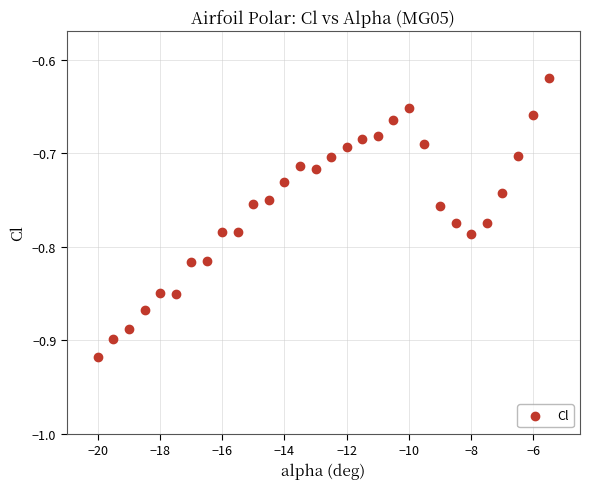

What is the range of Y values (max minus min)?

0.3